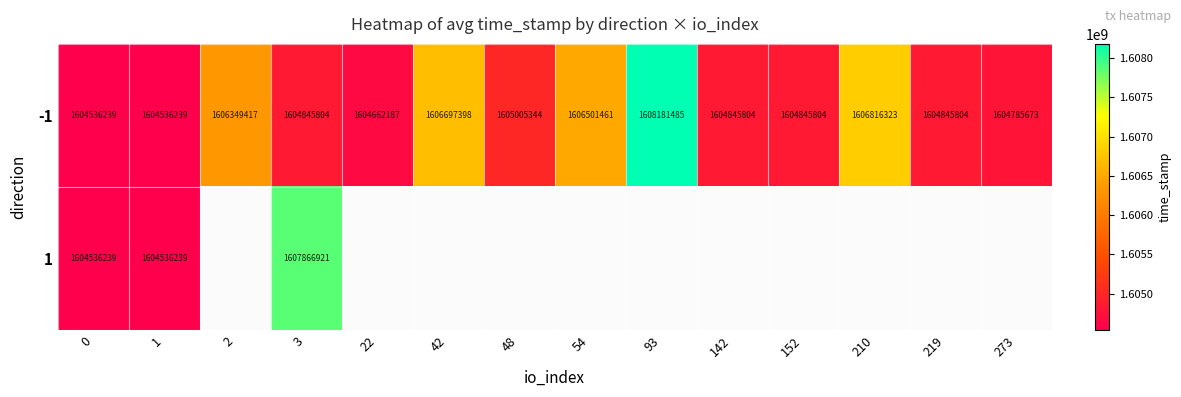

What is the difference between the -1 values at 273 and 1?

249434